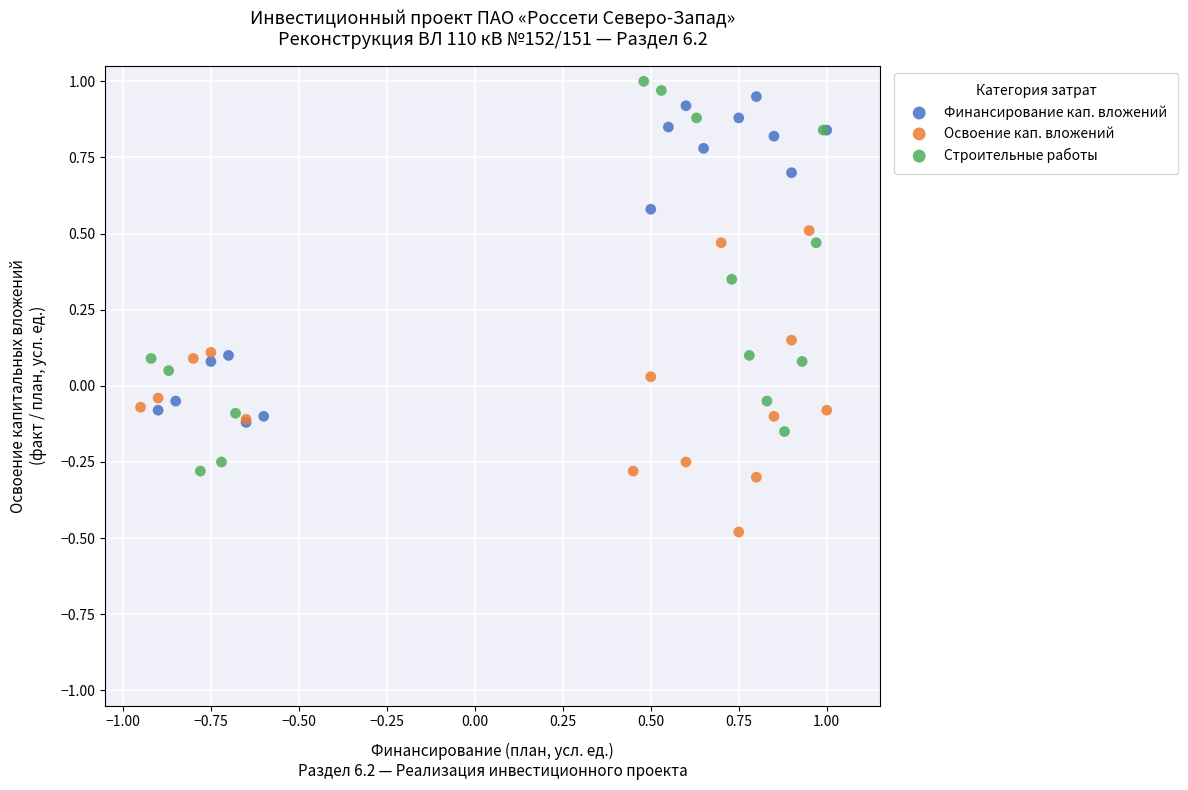

Which series contains the lowest Y value?

Освоение кап. вложений